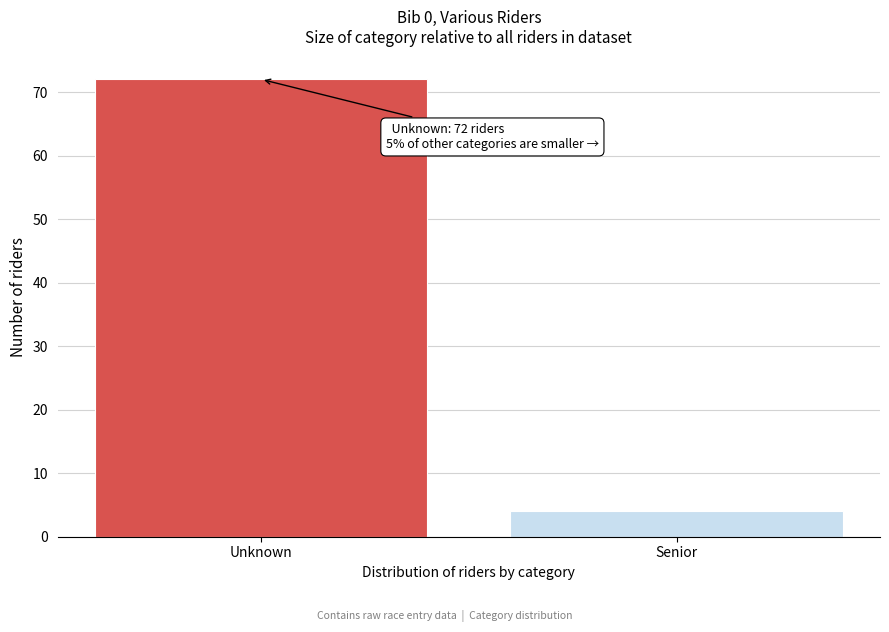

Reading left to right, list all the values displayed in this chart.

72	4